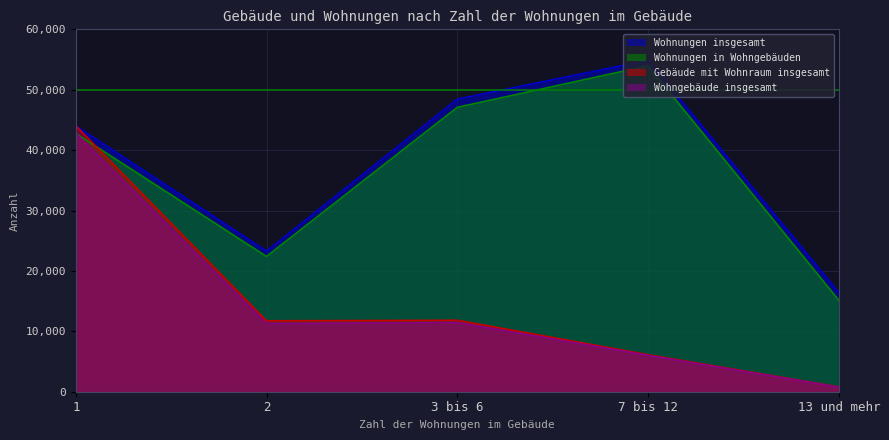

What position from the right is 3 bis 6?

3